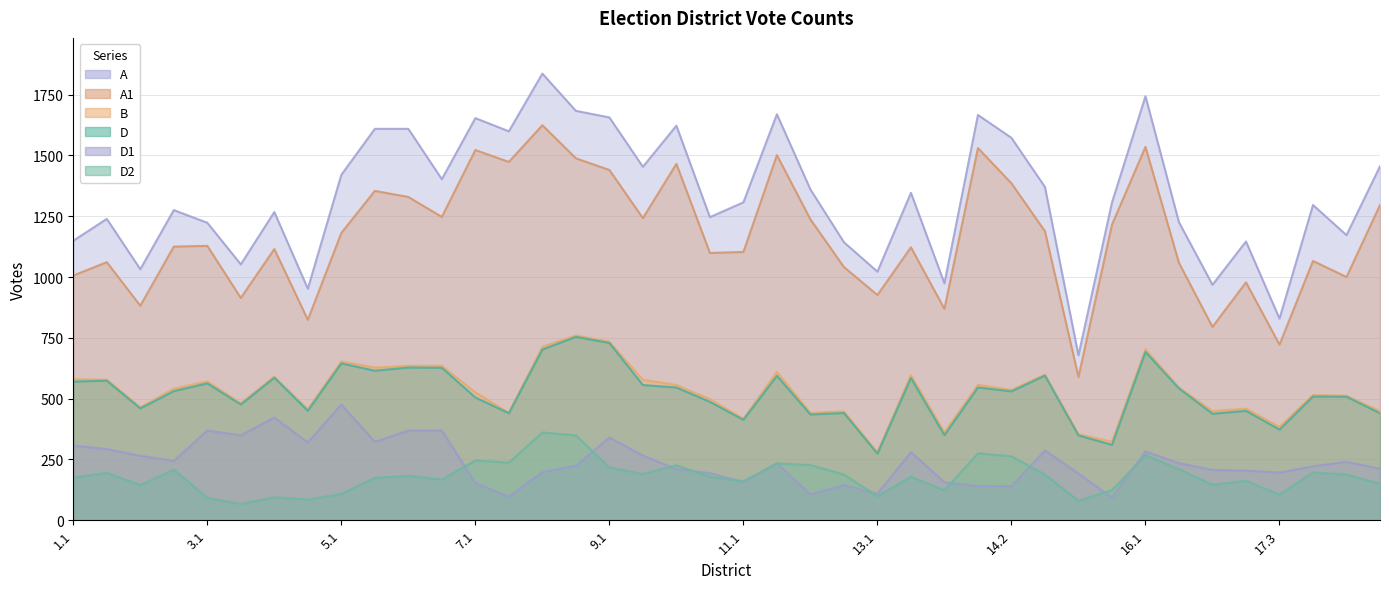

True or false: A and D2 intersect in this chart.

False